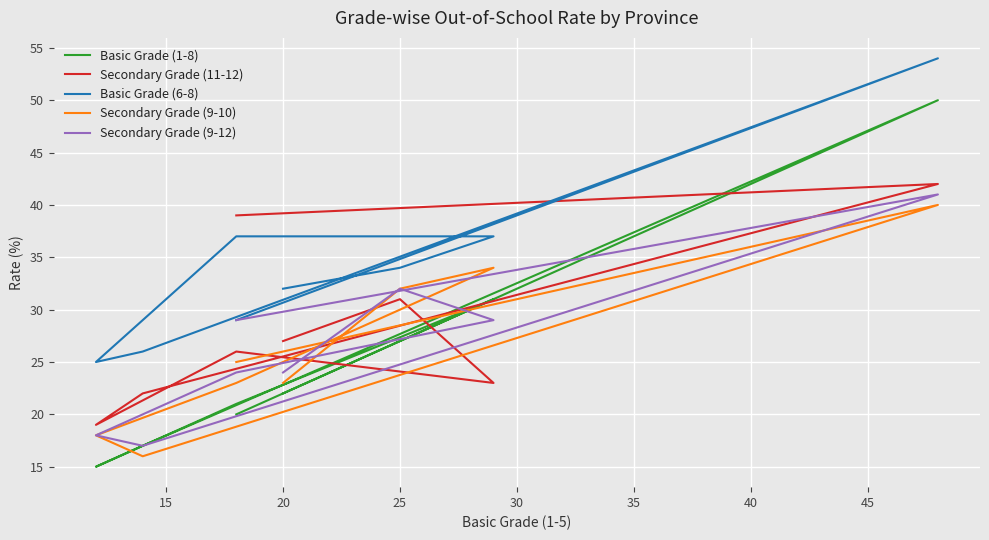

How many values in the Basic Grade (6-8) series are below 34?

4